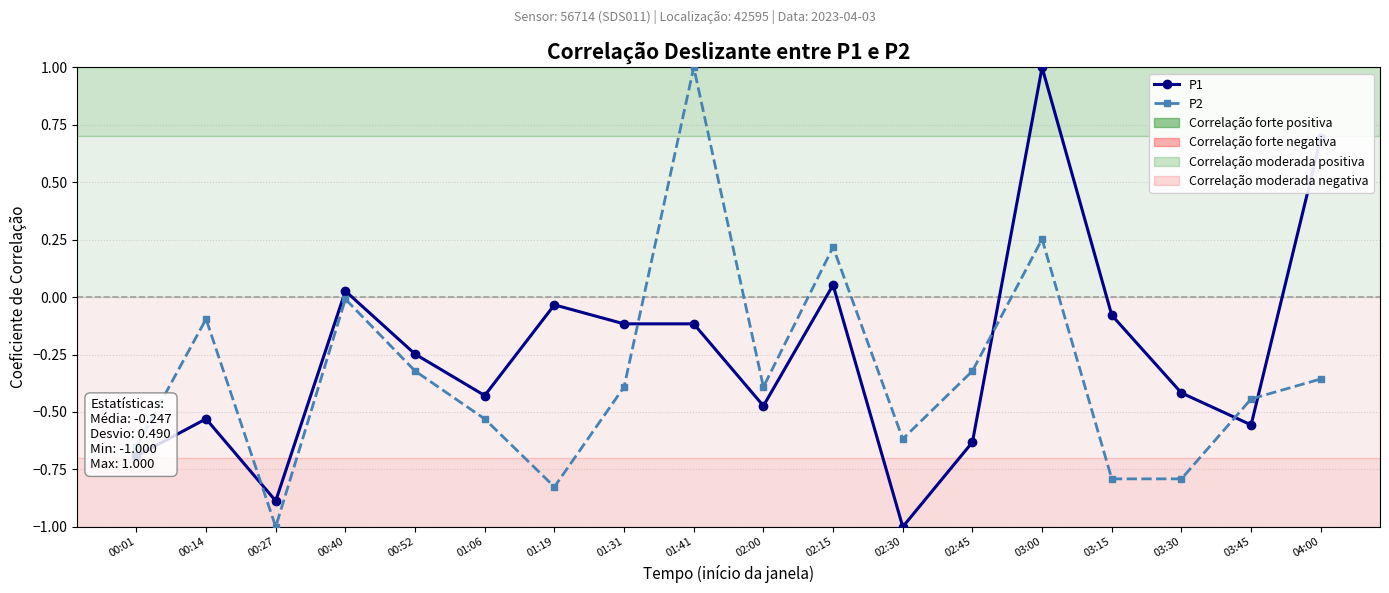

Where does the P2 series first go above 0?

01:41